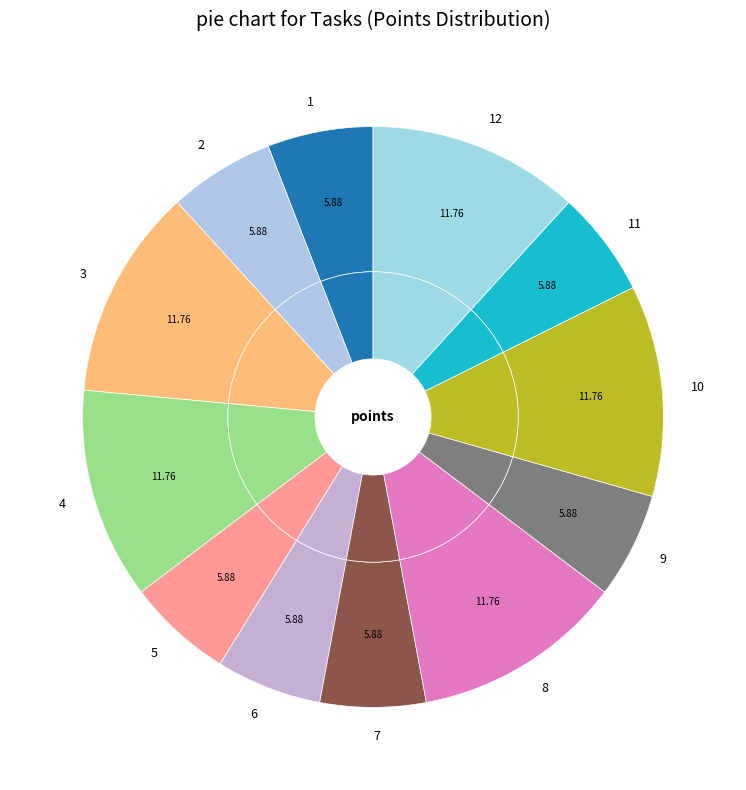

How many slices are in this pie chart?

12